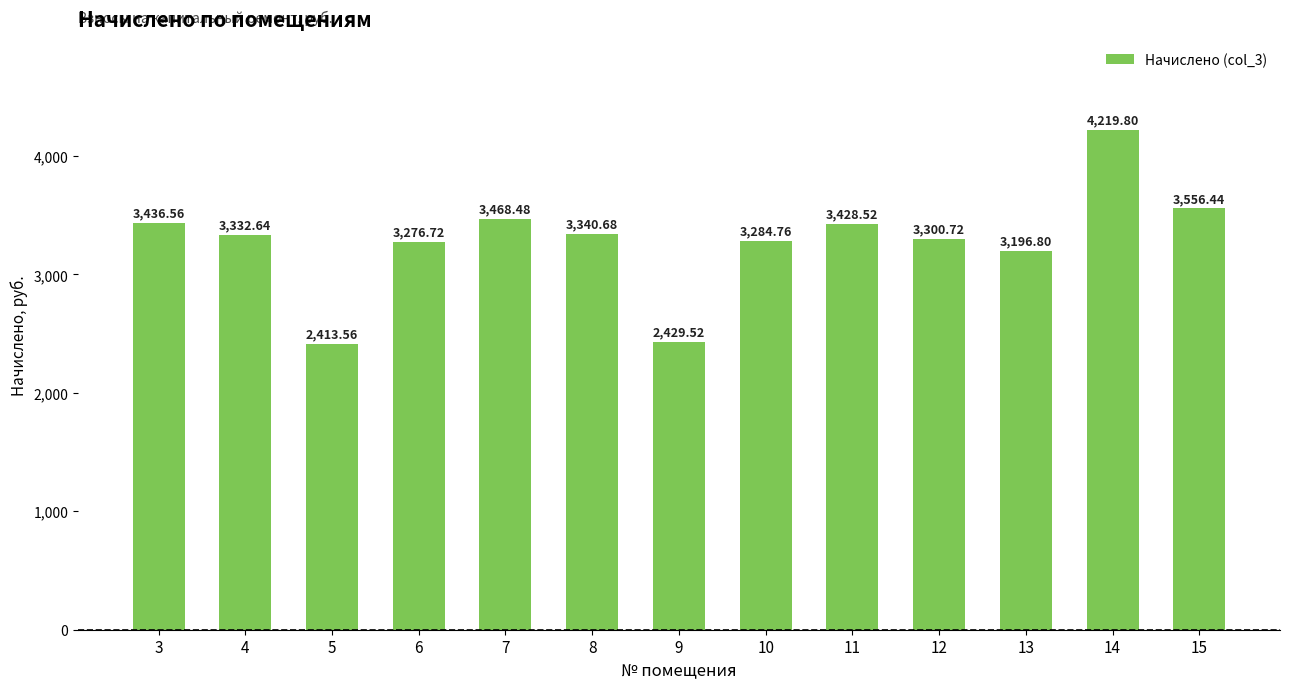

Reading left to right, extract all data points from this chart.

3=3436.6	4=3332.6	5=2413.6	6=3276.7	7=3468.5	8=3340.7	9=2429.5	10=3284.8	11=3428.5	12=3300.7	13=3196.8	14=4219.8	15=3556.4